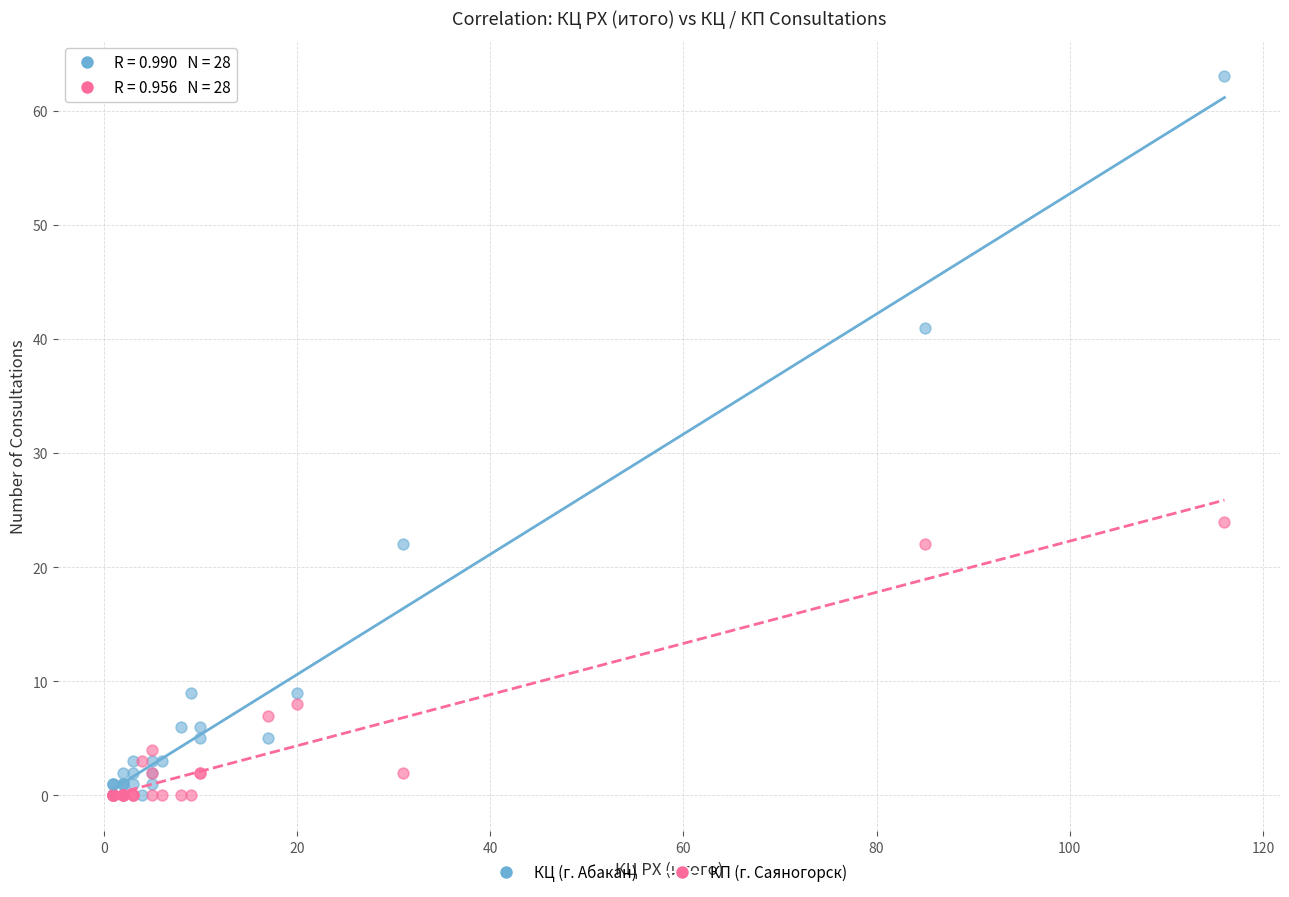

Across all series, what Y value is closest to 31?

24